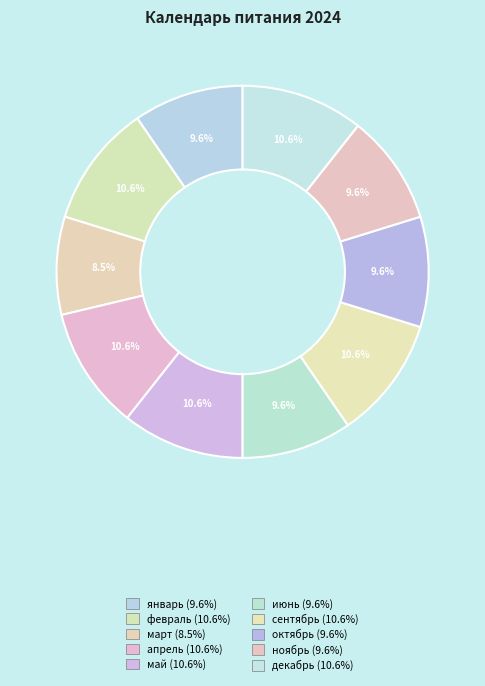

Is it true that июнь is 10% of the pie?

True